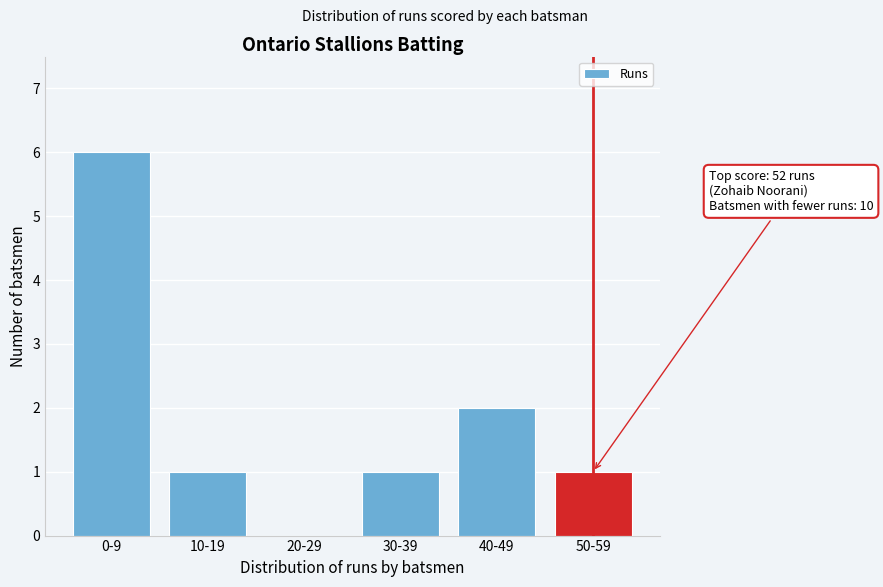

Reading left to right, extract all data points from this chart.

0-9=6	10-19=1	20-29=0	30-39=1	40-49=2	50-59=1